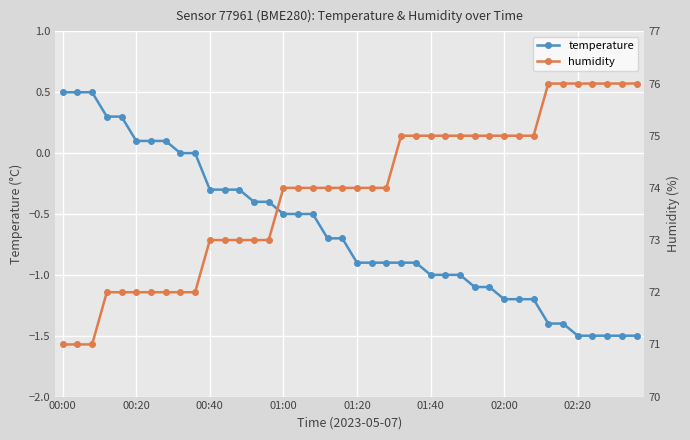

Between 24 and 39, which series saw the biggest shift?

humidity